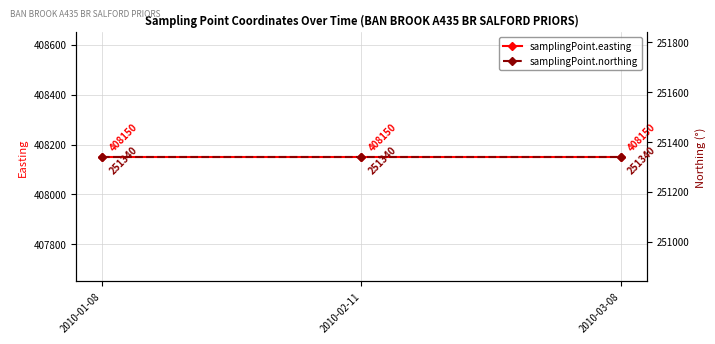

At how many categories does at least one series exceed 388389?

3